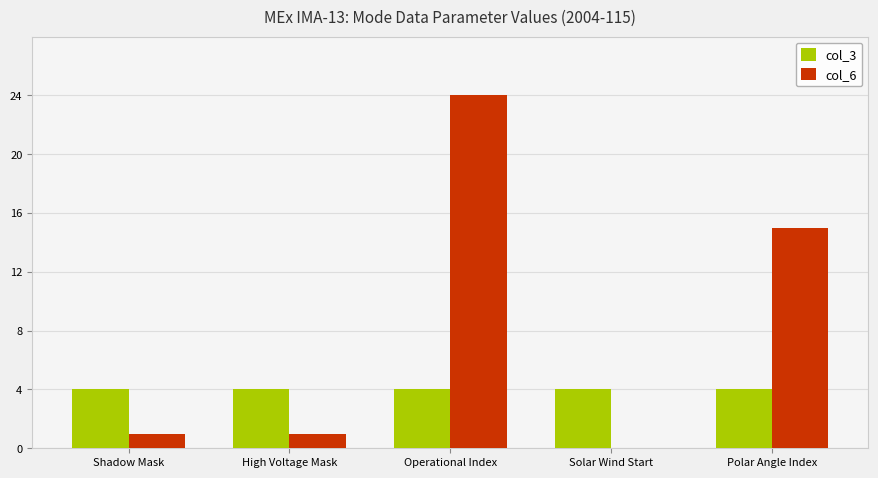

Reading right to left, transcribe all the data shown in this chart.

col_3: 4	4	4	4	4
col_6: 15	0	24	1	1